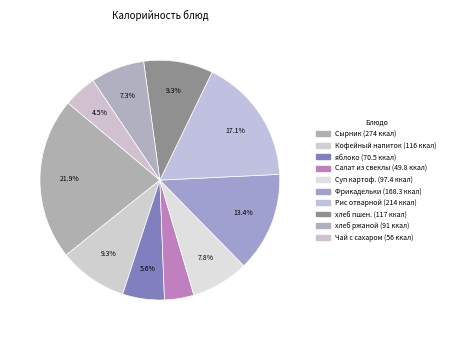

Count the number of slices in the pie.

10